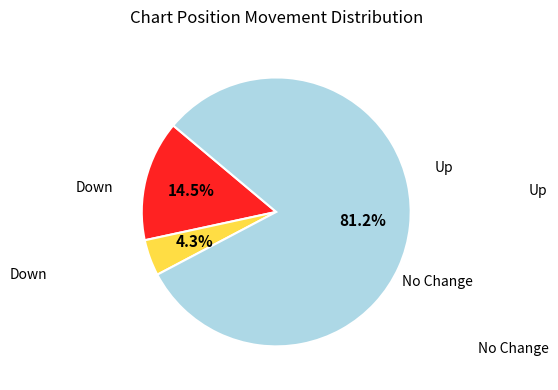

Does any single category account for the majority?

Yes